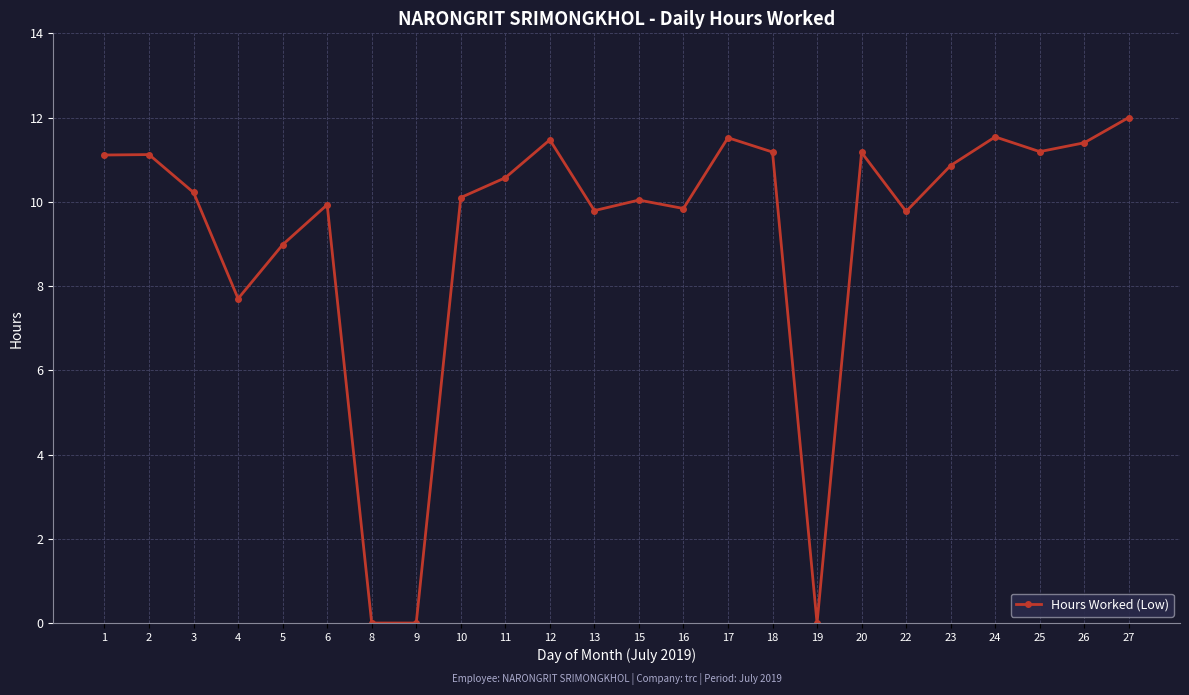

What is the value of the 16th point from the left?

11.2